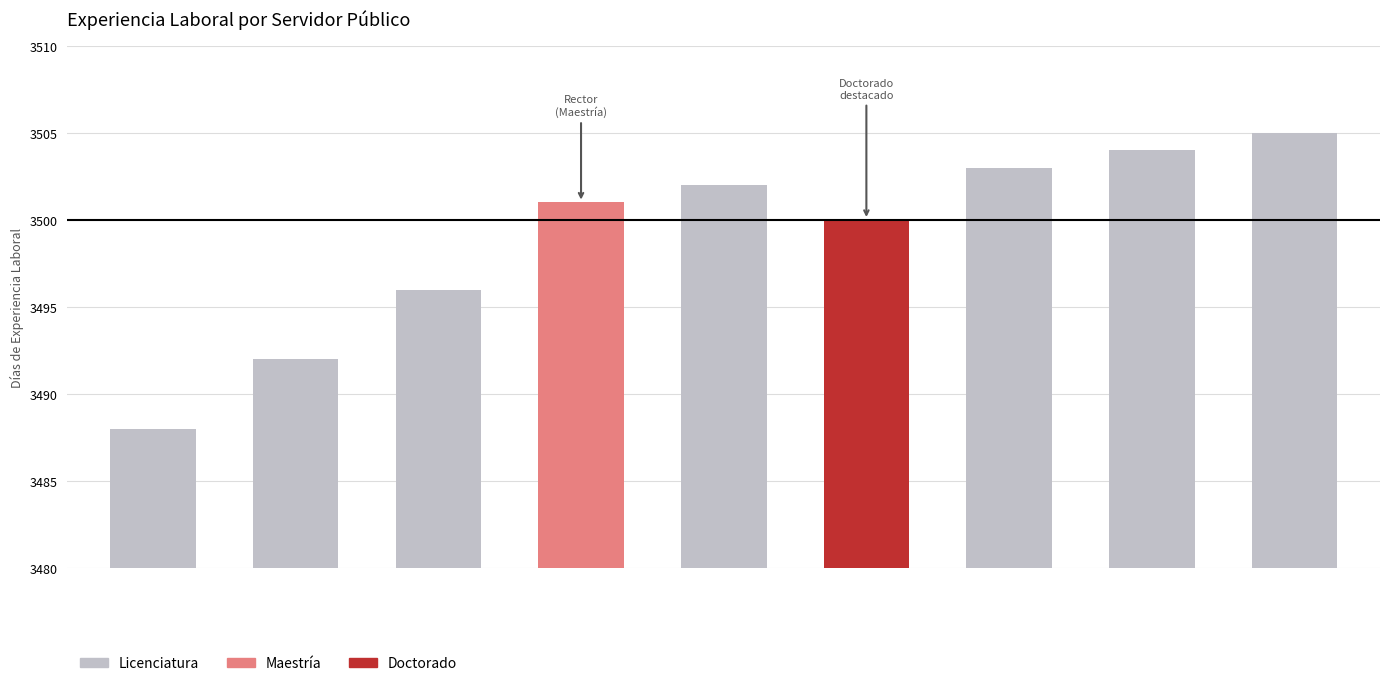

What is the sum of the values at Linarte Vázquez and González Pérez?

6994